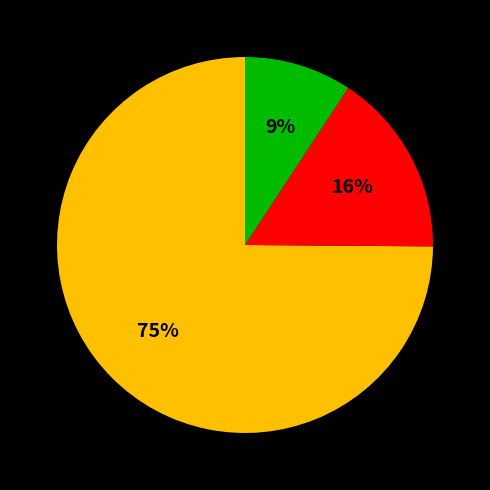

Does any single category account for the majority?

Yes